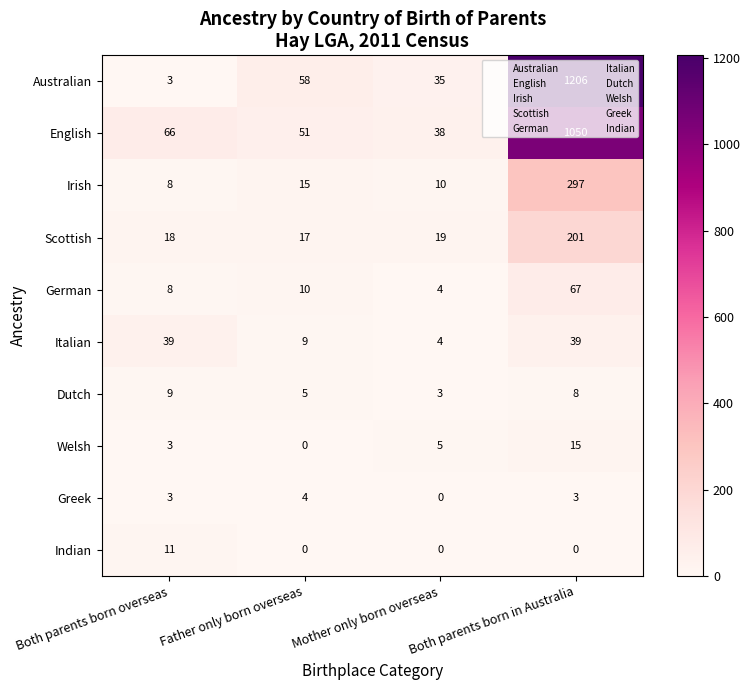

Is it true that Dutch equals 9 at Both parents born overseas?

True